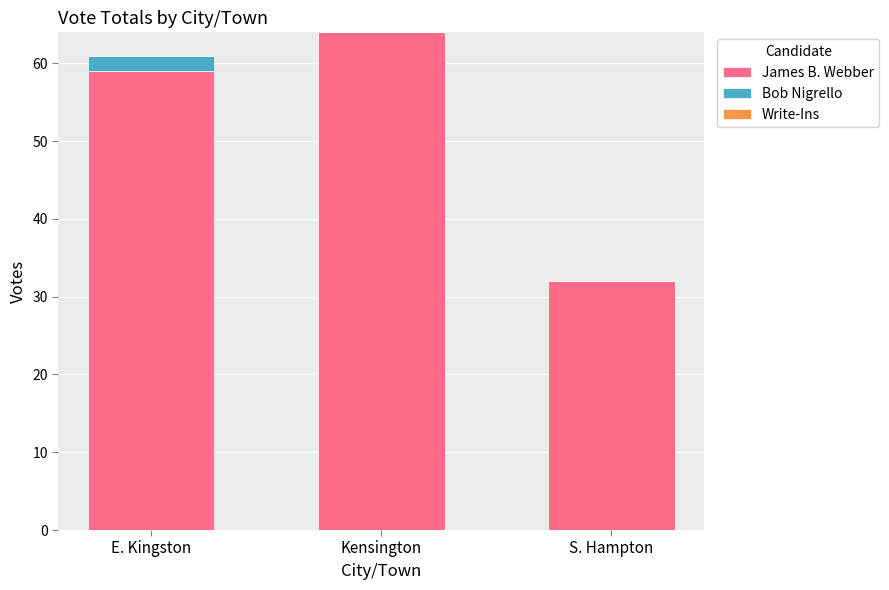

Which category has the highest value in the James B. Webber series?

Kensington